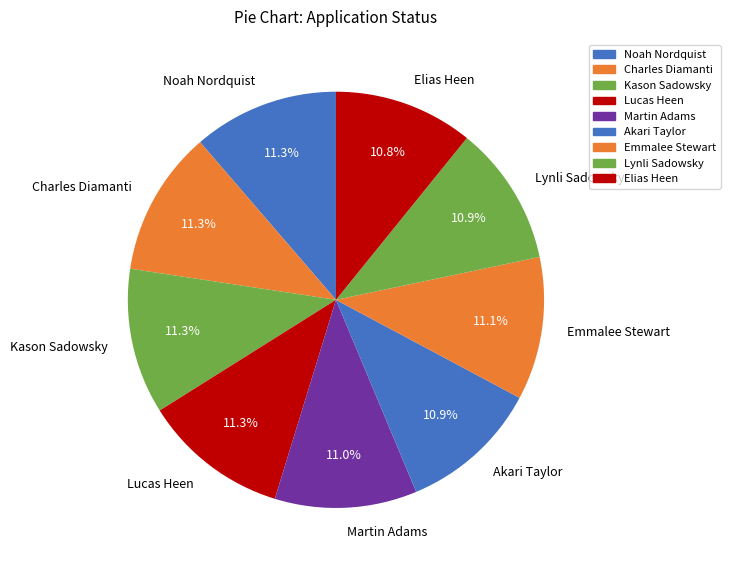

How much of the chart is everything except Charles Diamanti?

88.7%